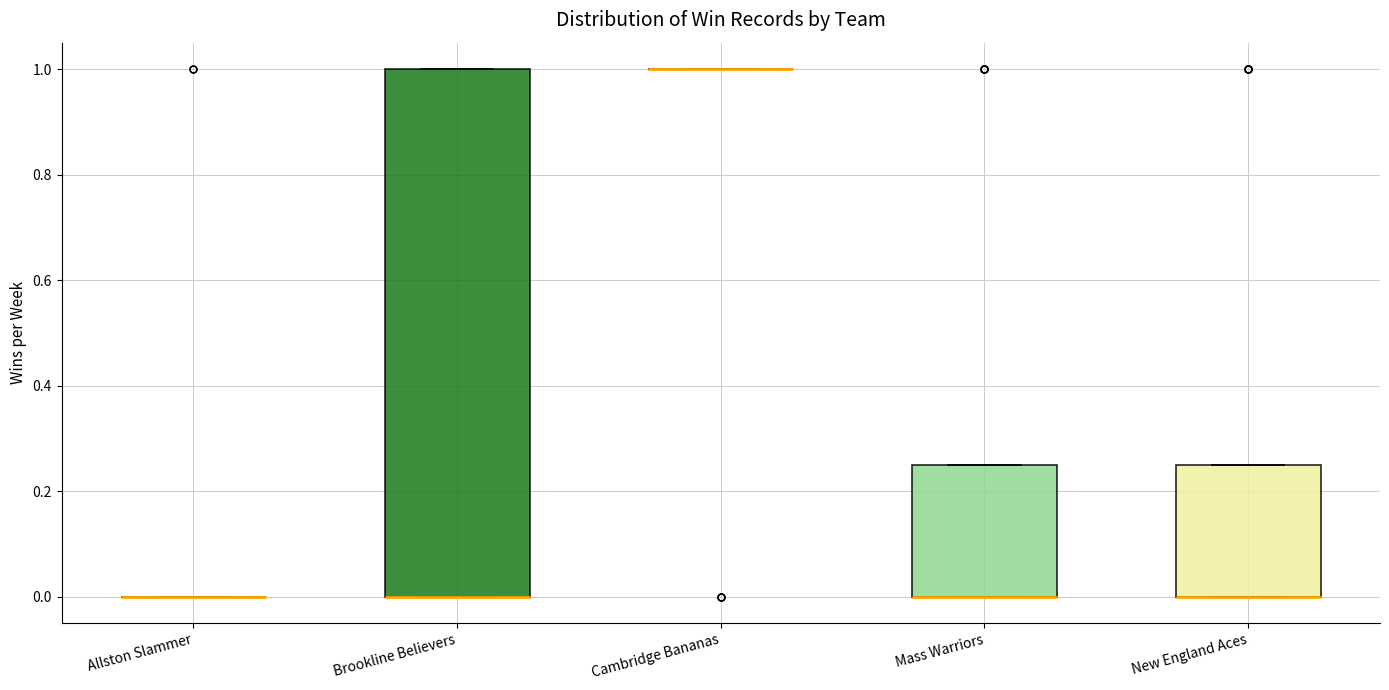

Reading left to right, read every box against the y-axis: the position of its median line, the range the box covers, and the ends of its whiskers. The values are not printed on the chart, so give them approximately, as read against the axis.

Allston Slammer: box collapsed to a line at 0.00, whiskers 0.00 to 0.00
Brookline Believers: median 0.00 (drawn on the box's lower edge), box 0.00 to 1.00, whiskers 0.00 to 1.00
Cambridge Bananas: box collapsed to a line at 1.00, whiskers 1.00 to 1.00
Mass Warriors: median 0.00 (drawn on the box's lower edge), box 0.00 to 0.26, whiskers 0.00 to 0.26
New England Aces: median 0.00 (drawn on the box's lower edge), box 0.00 to 0.26, whiskers 0.00 to 0.26